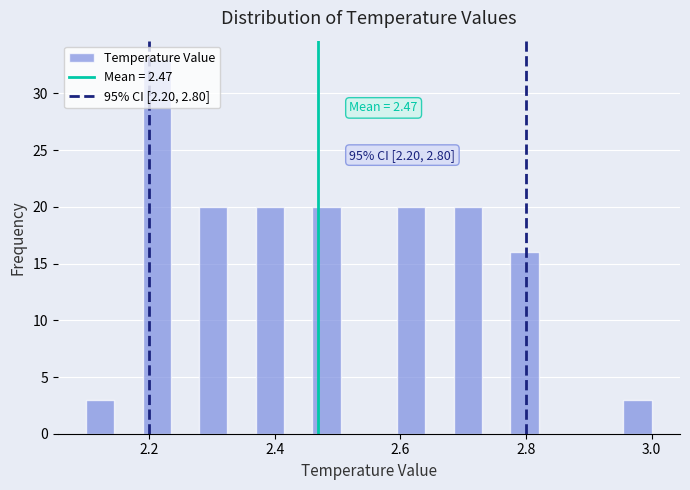

Around what value on the x-axis is the tallest bar? Give the approximate position of its centre, as read against the axis.

2.22